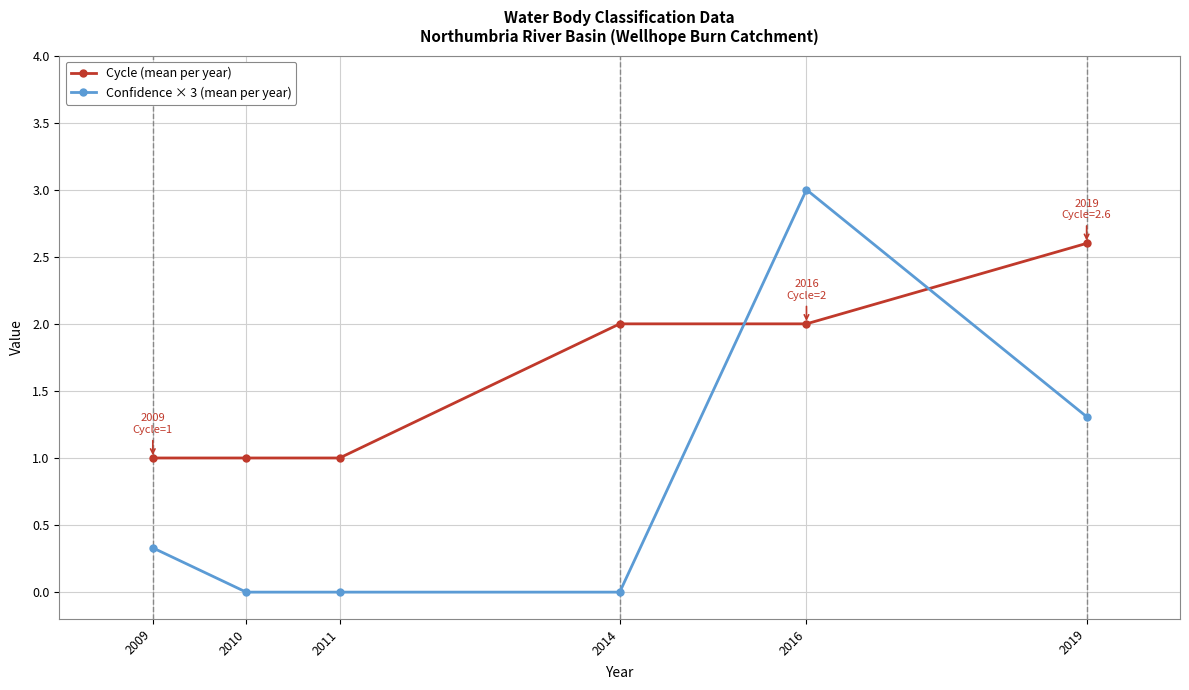

Where do Confidence × 3 (mean per year) and Cycle (mean per year) first cross each other?

2014 and 2016